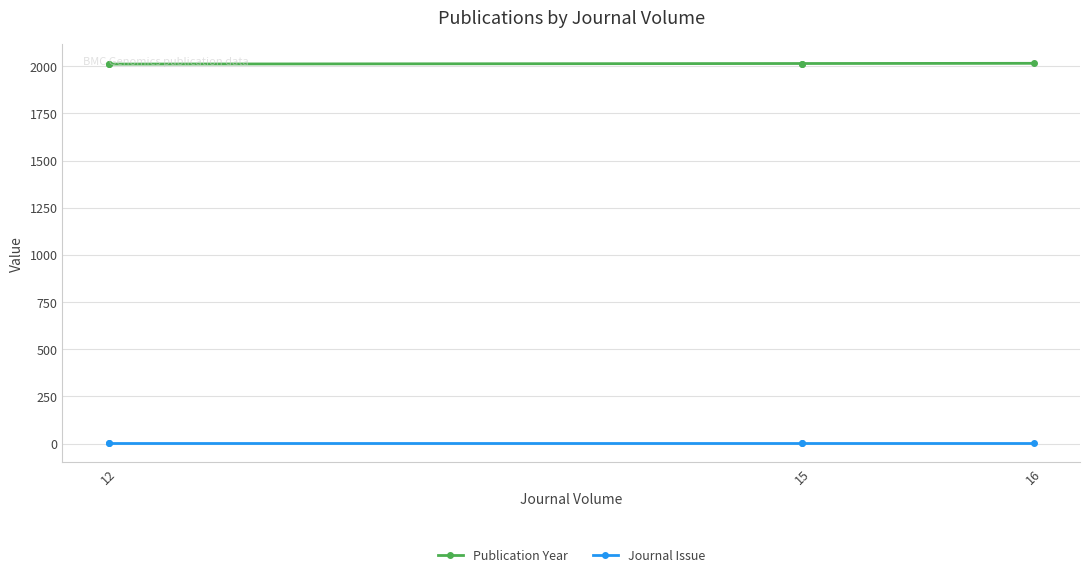

True or false: Publication Year and Journal Issue cross at least once.

False